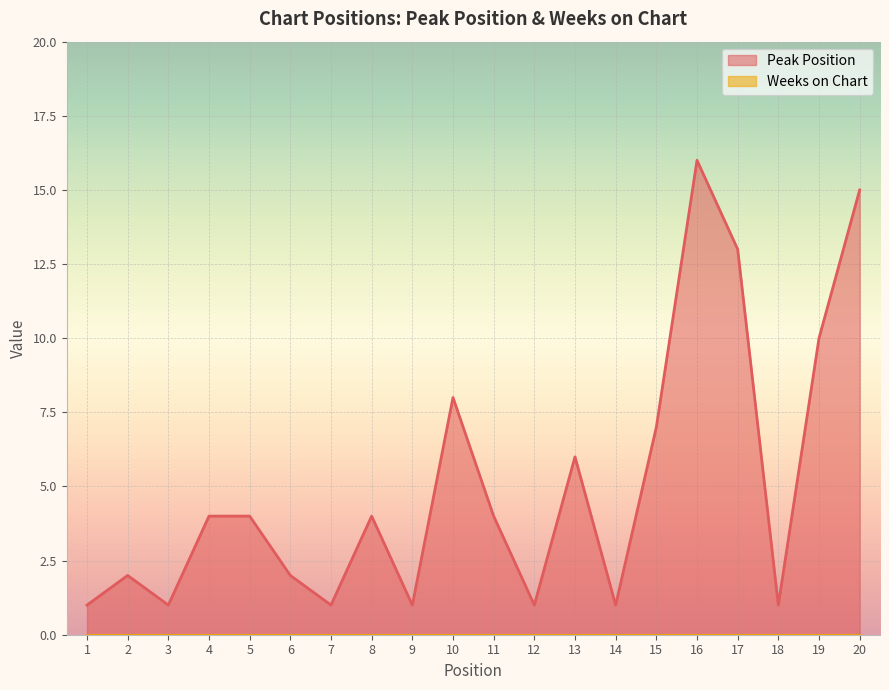

Reading left to right, extract all data points from this chart.

1	2	1	4	4	2	1	4	1	8	4	1	6	1	7	16	13	1	10	15